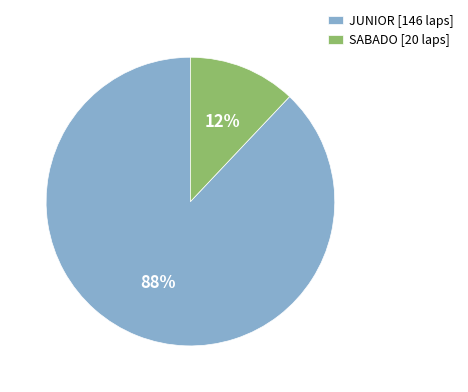

To the nearest percent, what portion does SABADO [20 laps] represent?

12%